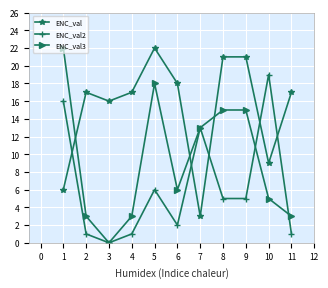

How many values in ENC_val3 are above zero?

10